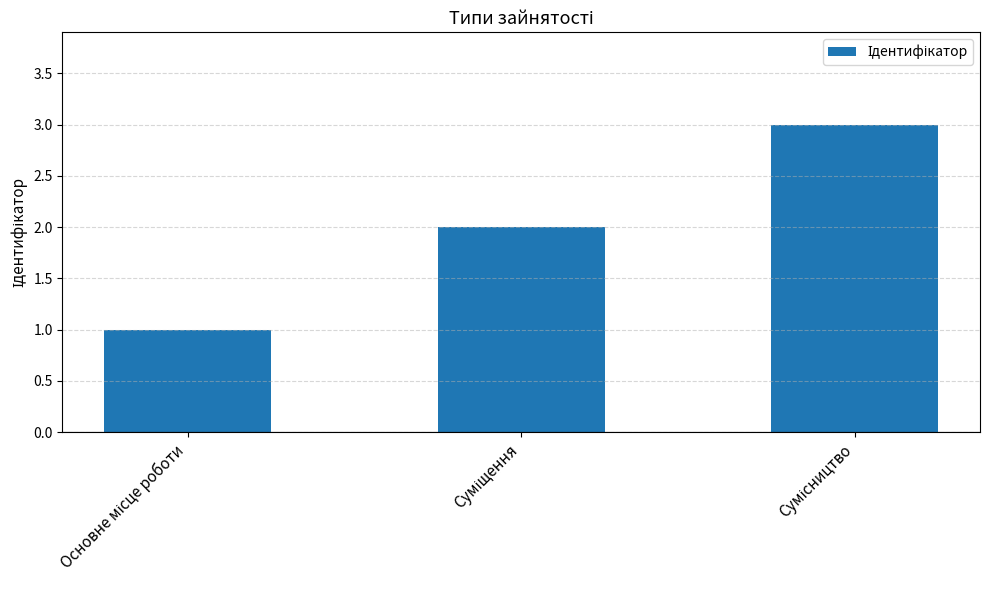

What is the sum of all values?

6